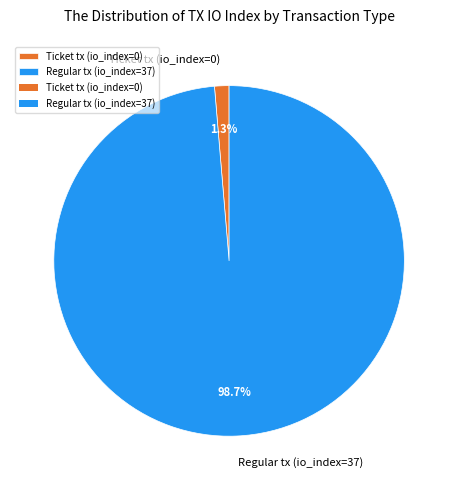

Which has a higher value, Regular tx (io_index=37) or Ticket tx (io_index=0)?

Regular tx (io_index=37)